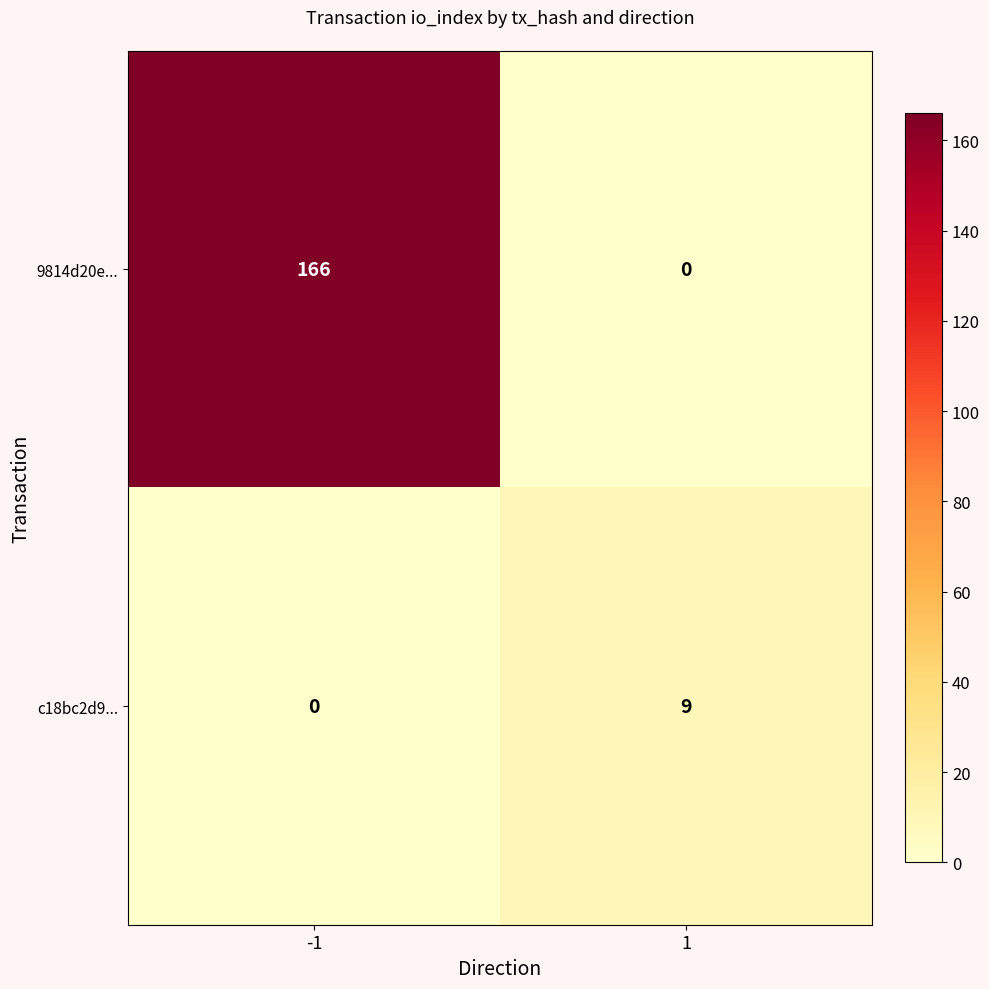

What is the total value across all series at -1?

166